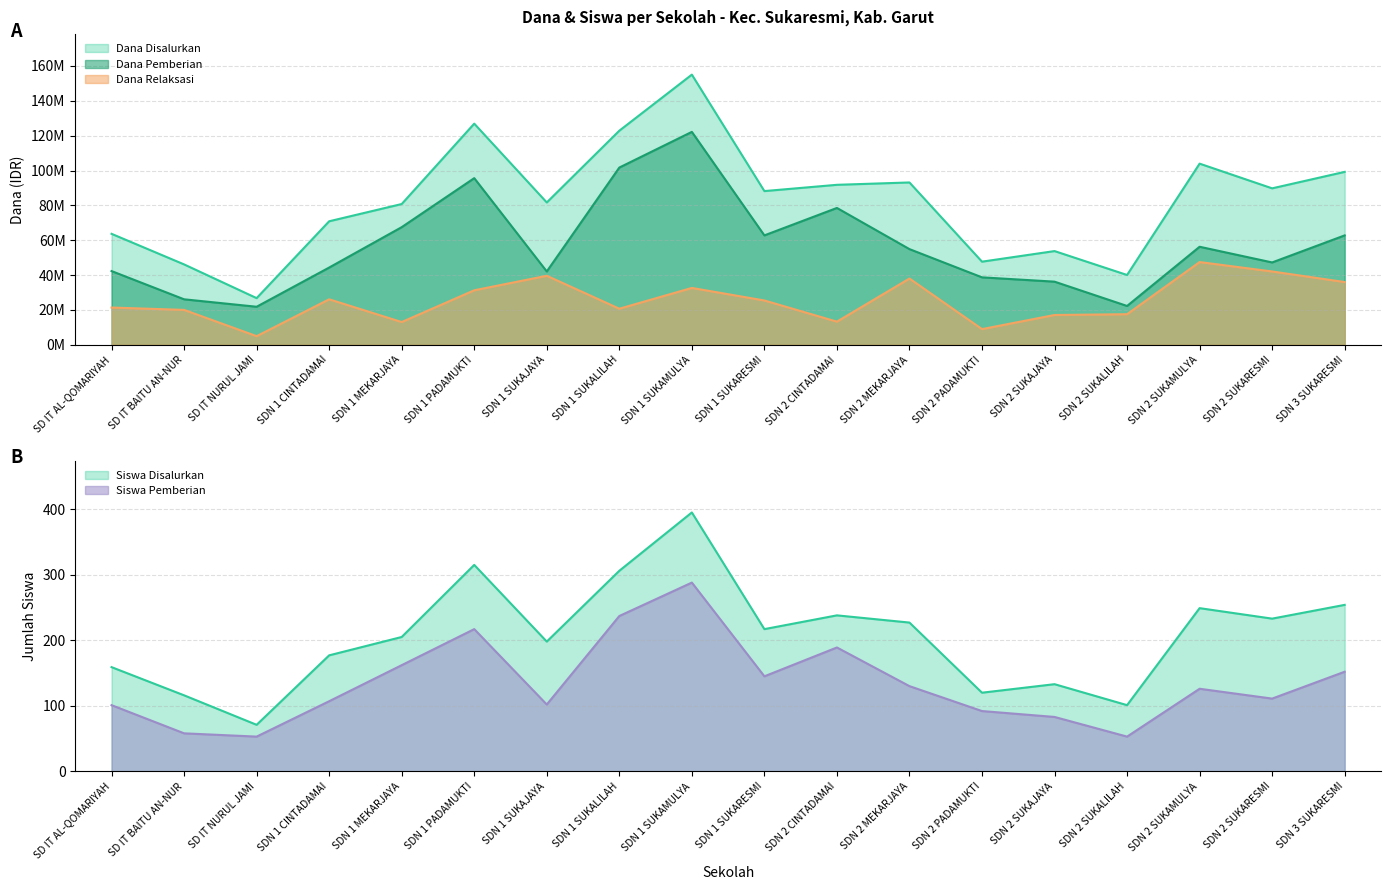

What is the average value of the Siswa Disalurkan series?

206